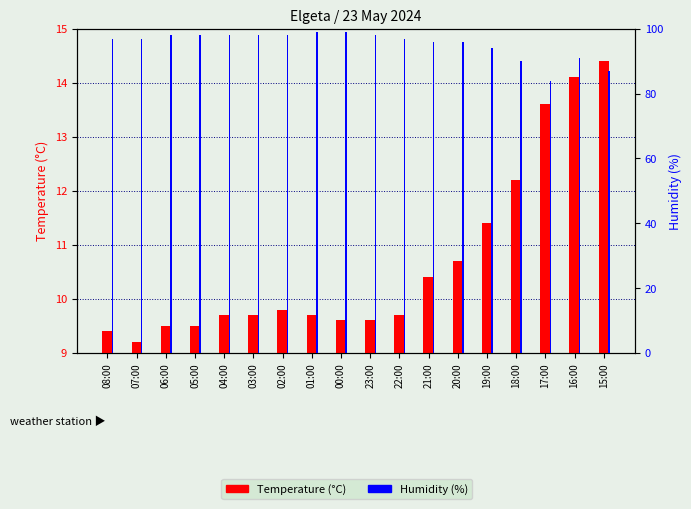

Rank the categories by Humidity (%) value from lowest to highest.

17:00, 15:00, 18:00, 16:00, 19:00, 21:00, 20:00, 08:00, 07:00, 22:00, 06:00, 05:00, 04:00, 03:00, 02:00, 23:00, 01:00, 00:00